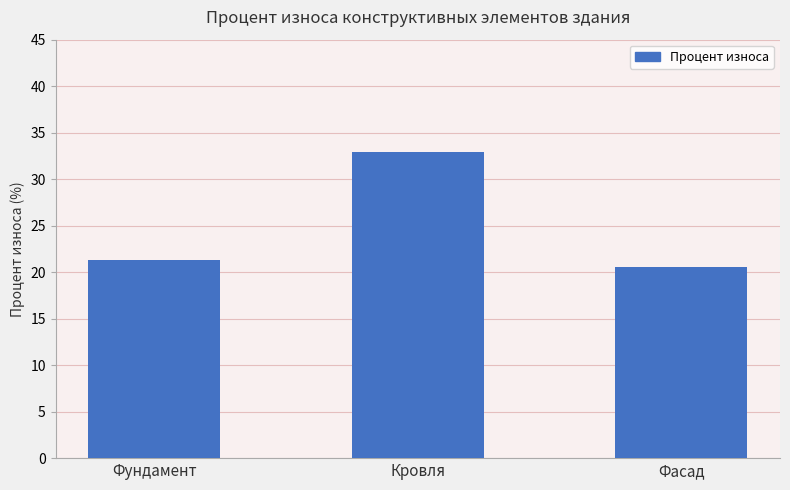

What is the label of the 3rd bar from the left?

Фасад